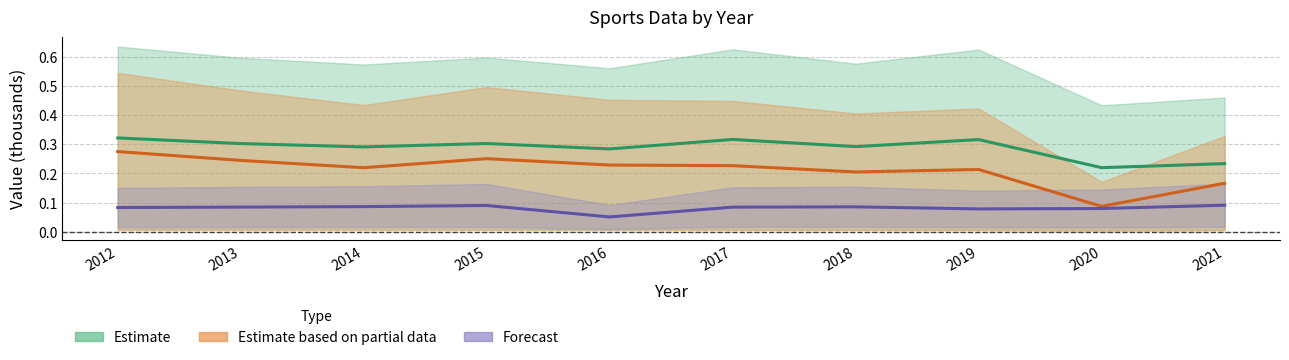

Between 2021 and 2013, which is larger?

2013